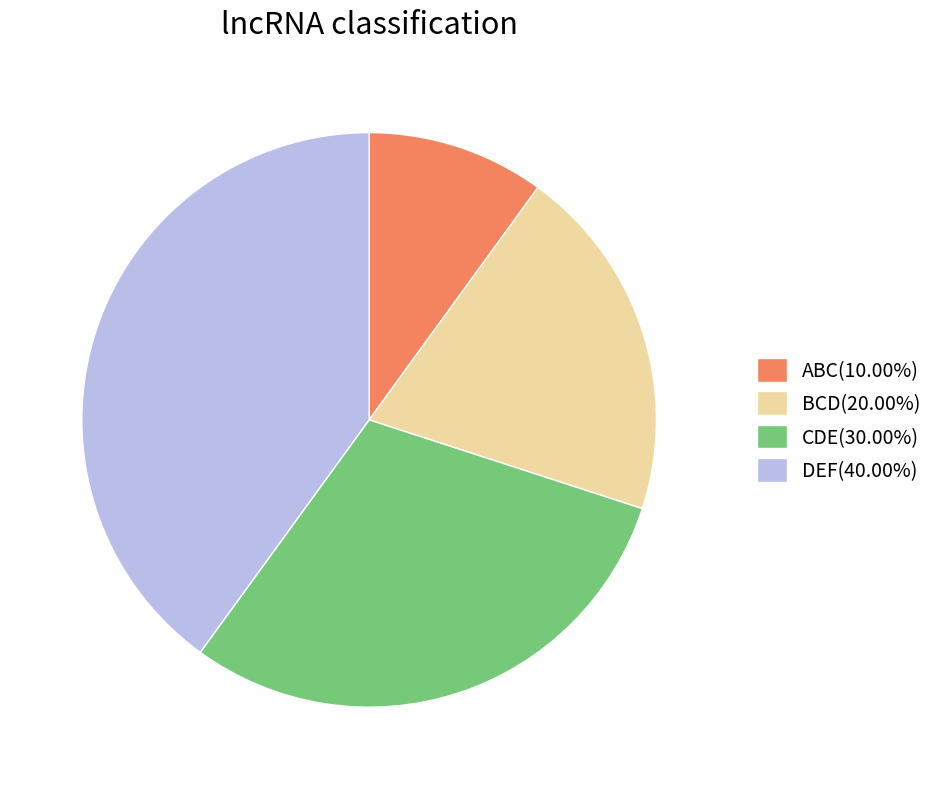

Approximately how many times larger is the value at CDE(30.00%) compared to BCD(20.00%)?

1.5